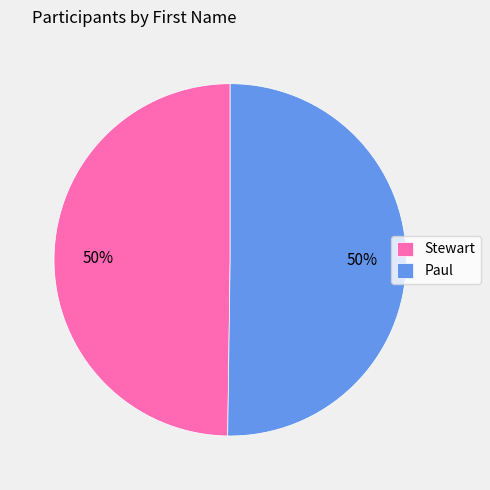

Is the sum of Stewart and Paul greater than half?

Yes